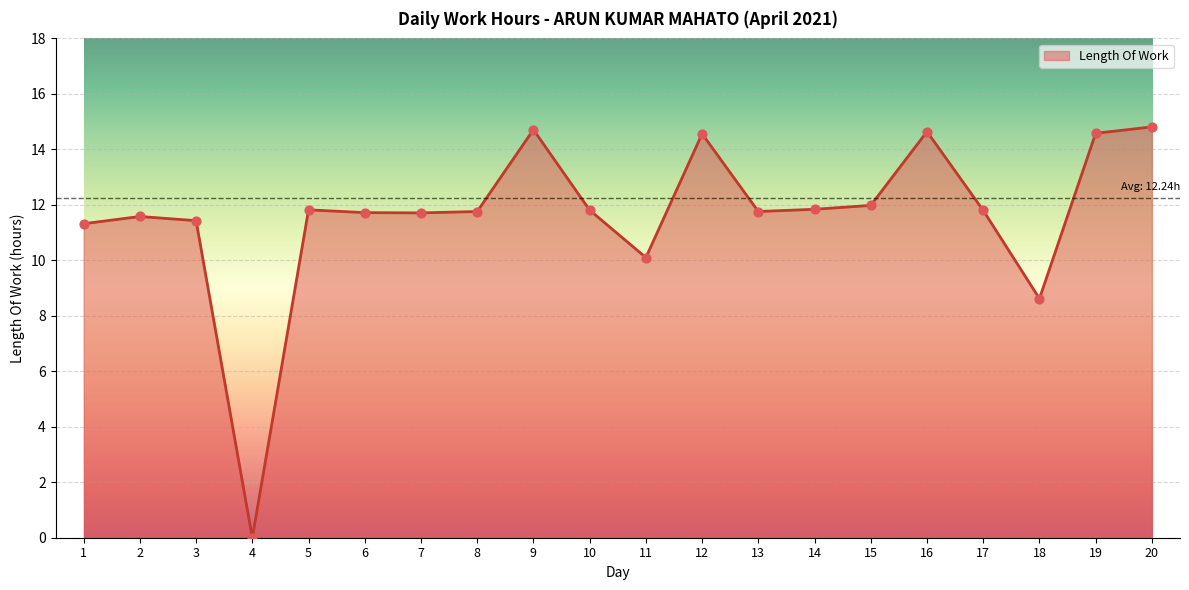

Which has a higher value, 4 or 16?

16